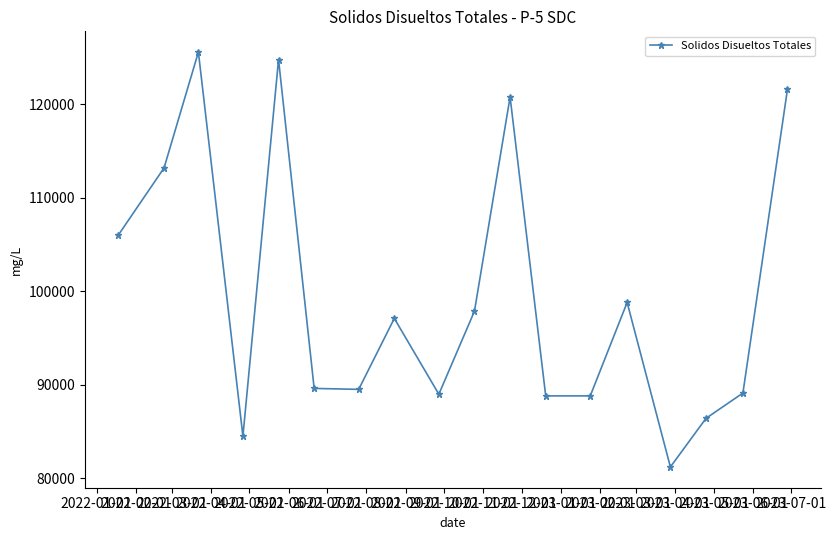

What is the difference between the maximum and minimum values?

44408